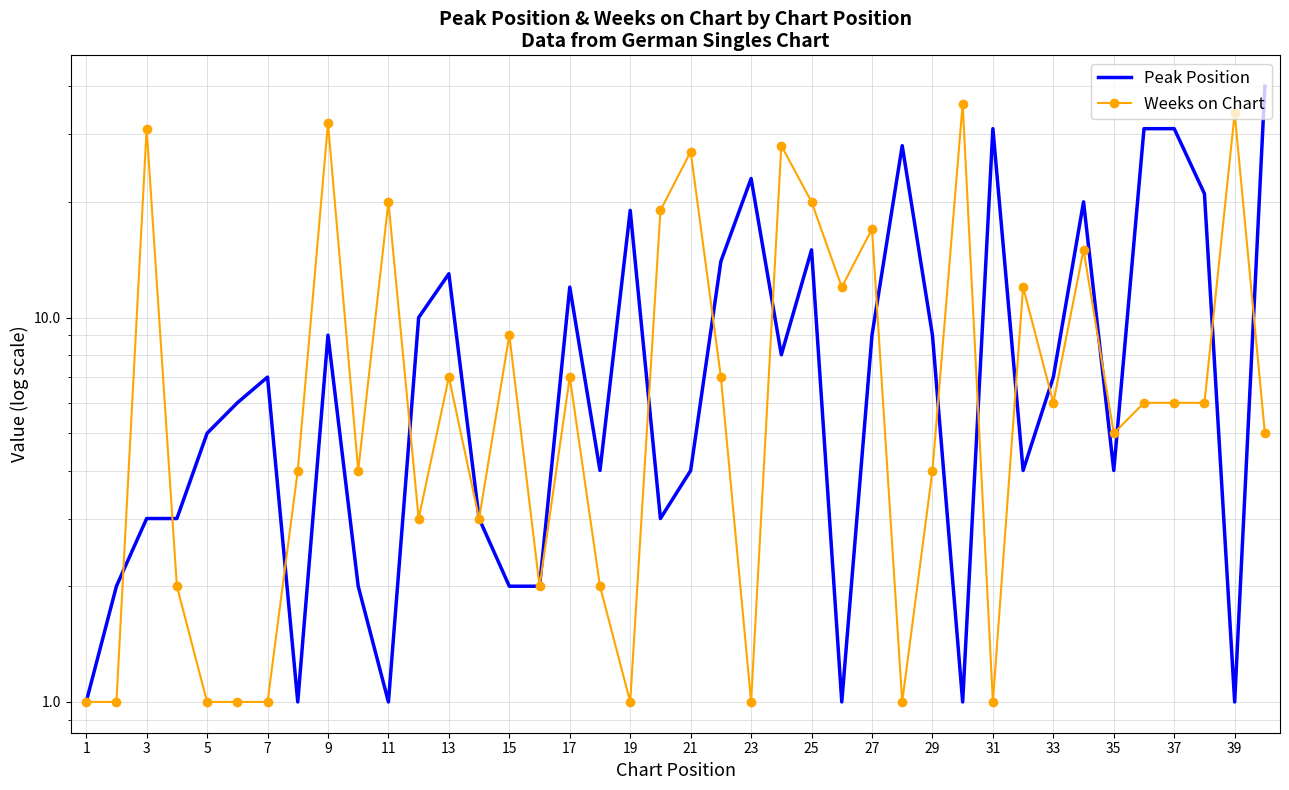

Is it true that Weeks on Chart equals 1 at 19?

False